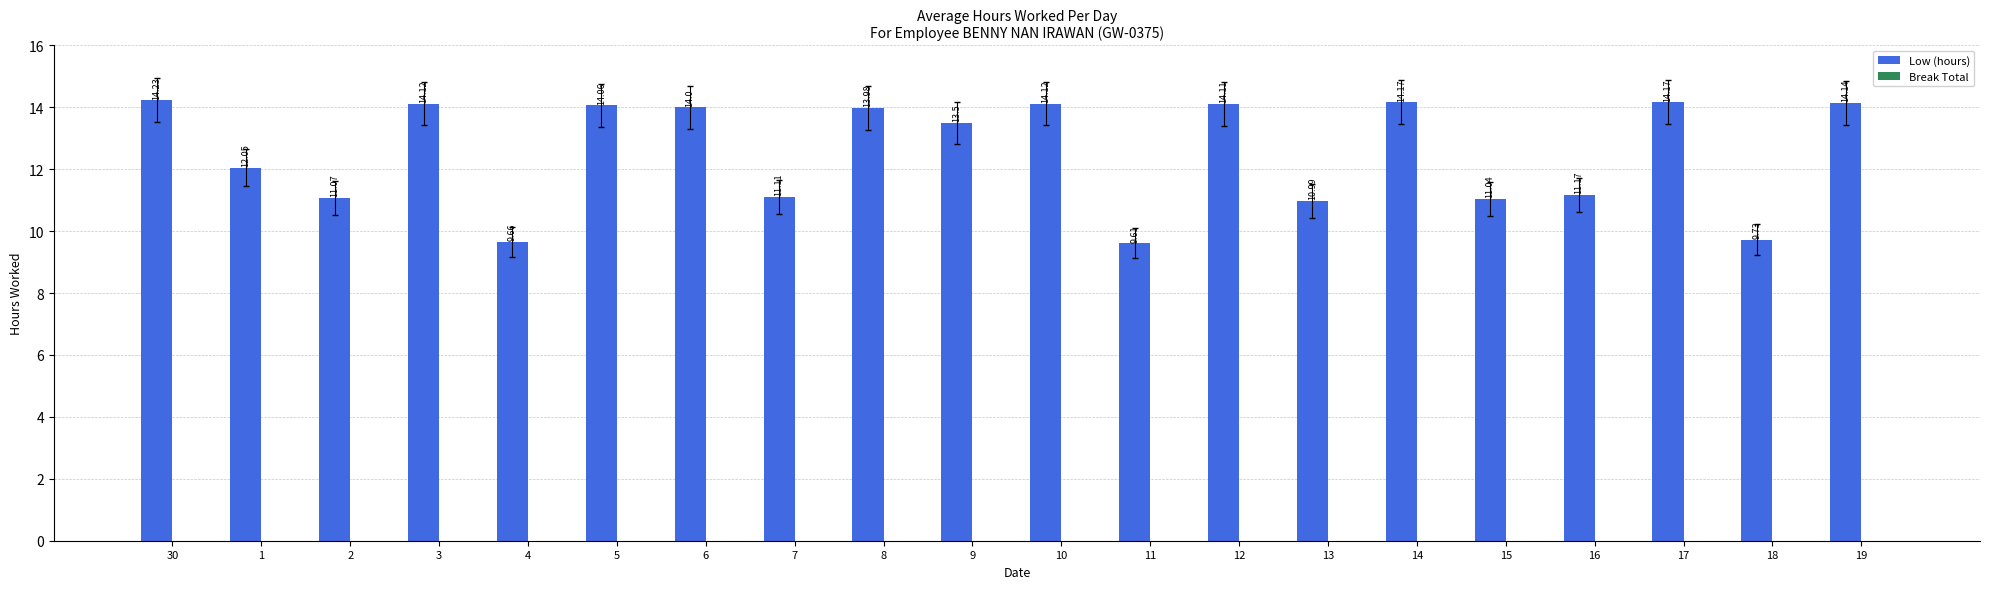

What position from the left is 11?

12